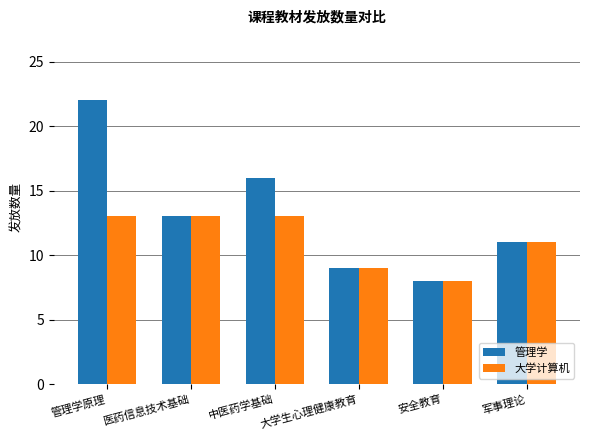

What is the difference between the second highest and minimum values in the 管理学 series?

8